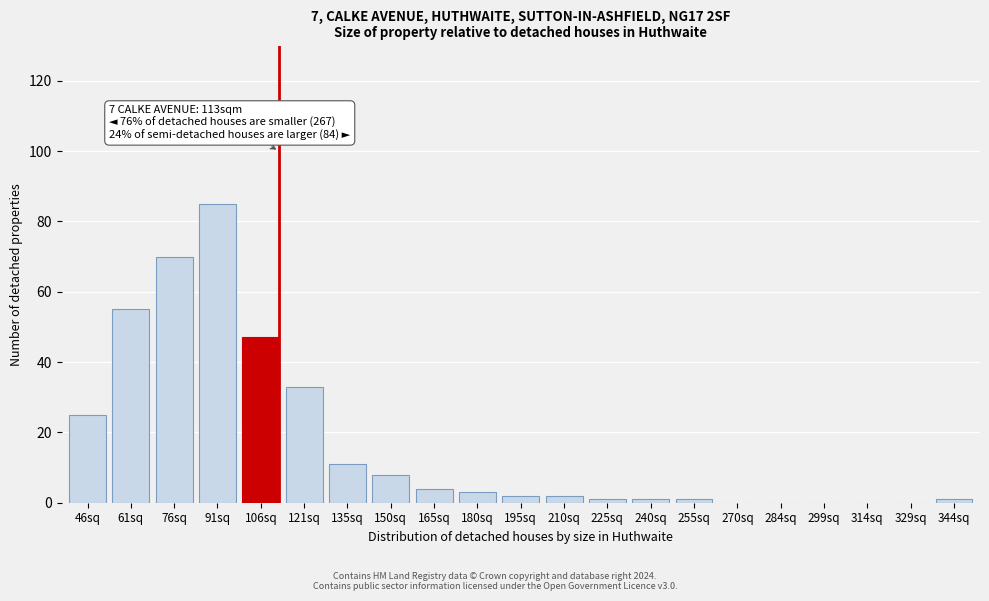

Reading left to right, what are all the values shown in this chart?

46sq=25	61sq=55	76sq=70	91sq=85	106sq=47	121sq=33	135sq=11	150sq=8	165sq=4	180sq=3	195sq=2	210sq=2	225sq=1	240sq=1	255sq=1	270sq=0	284sq=0	299sq=0	314sq=0	329sq=0	344sq=1